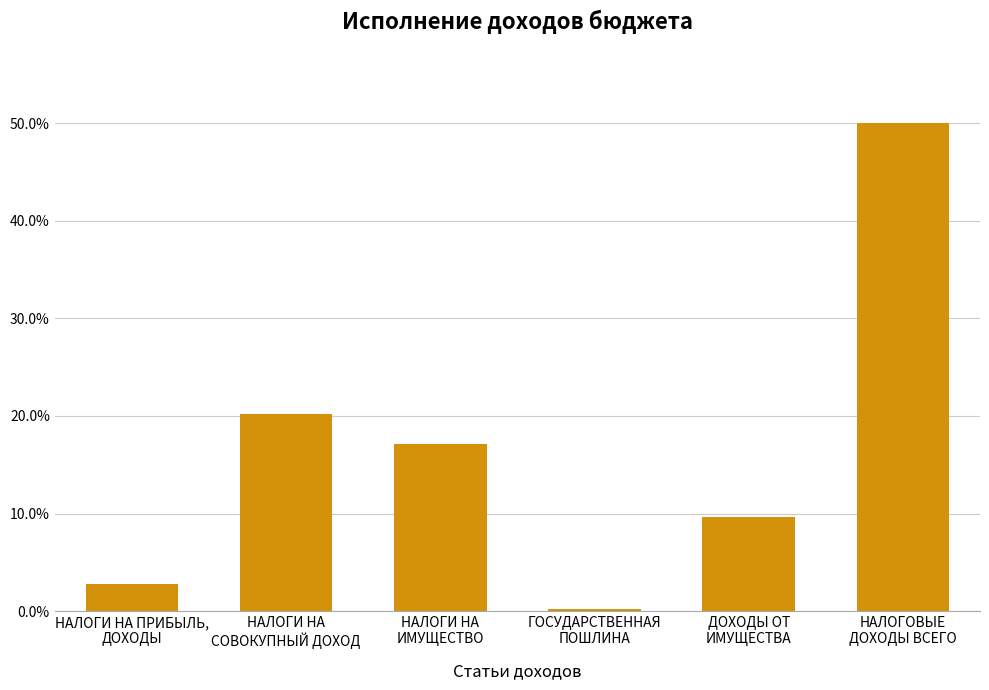

What is the label of the 6th bar from the left?

НАЛОГОВЫЕ
ДОХОДЫ ВСЕГО